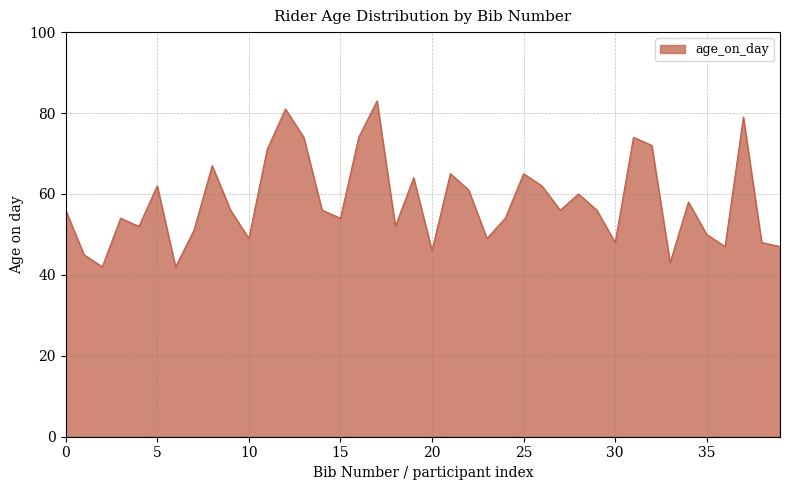

How many interior local peaks (higher than both neighbors) does the data have?

12